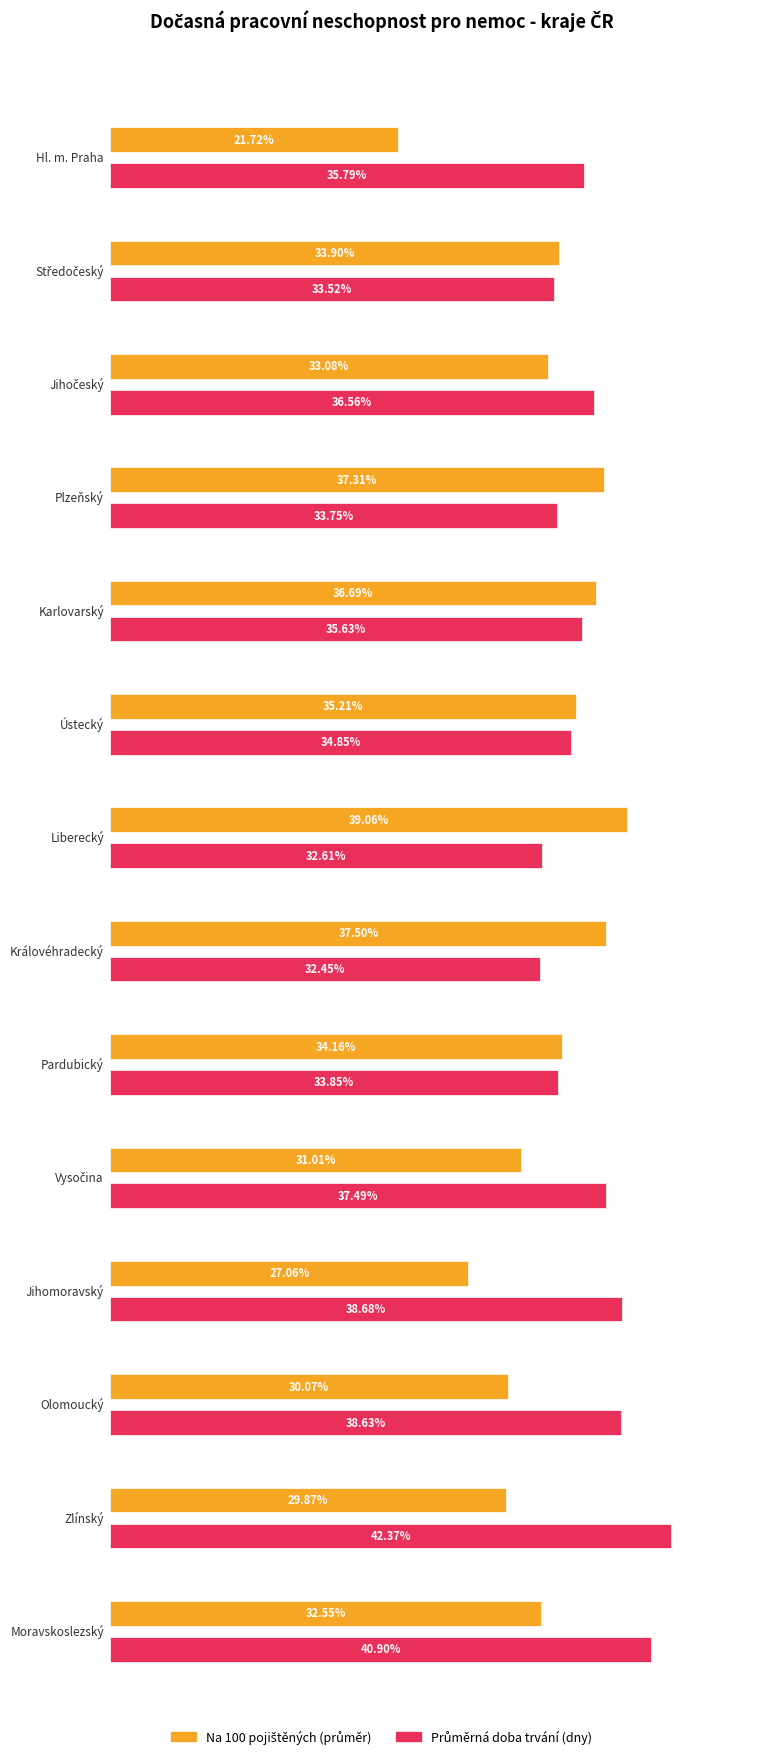

Which has a higher value, Středočeský or Jihočeský?

Středočeský